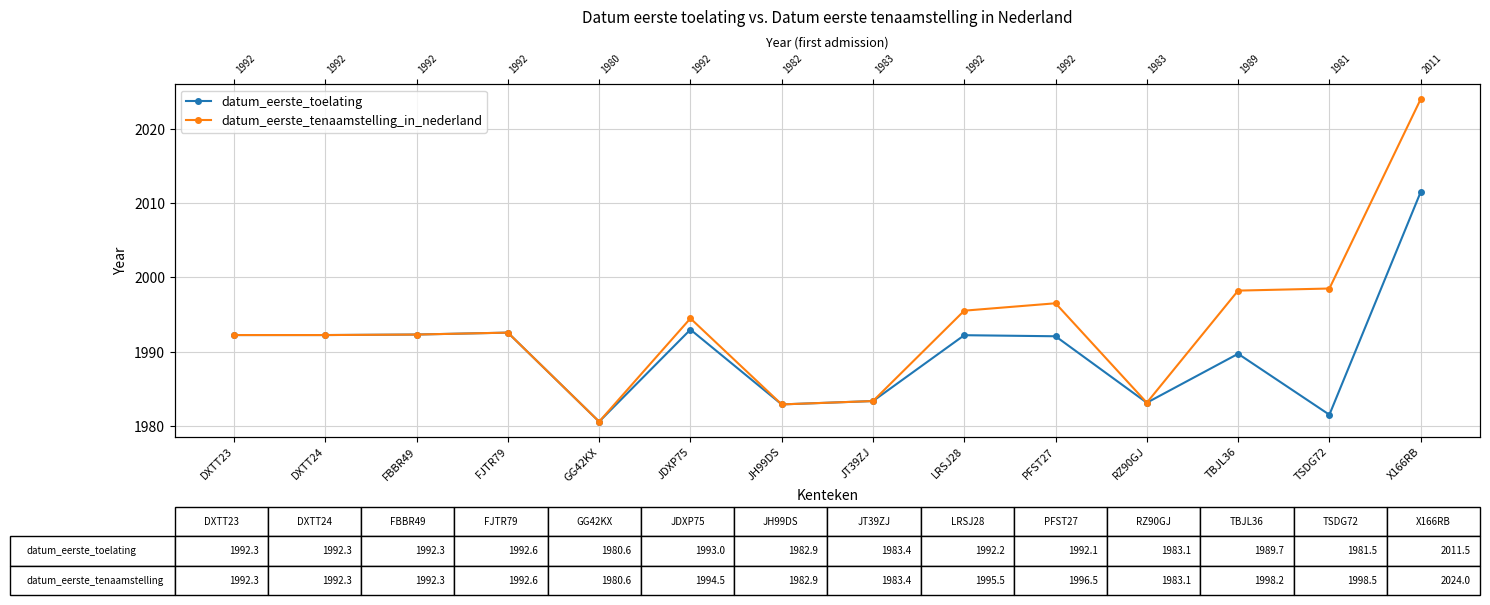

Rank the series by their average value, from lowest to highest.

datum_eerste_toelating, datum_eerste_tenaamstelling_in_nederland